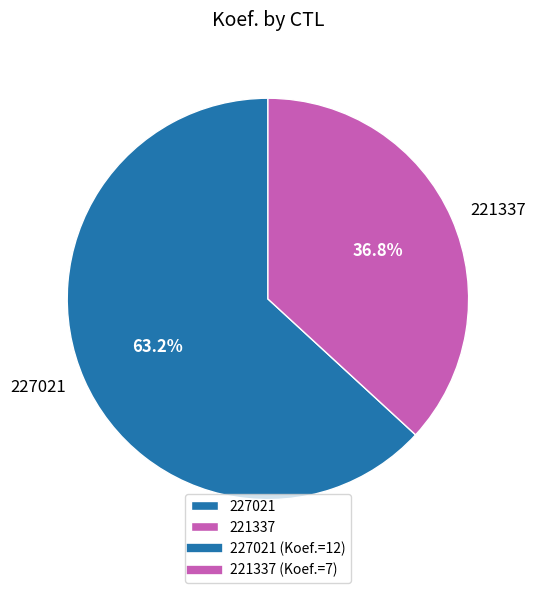

True or false: 221337 accounts for 43% of the total.

False